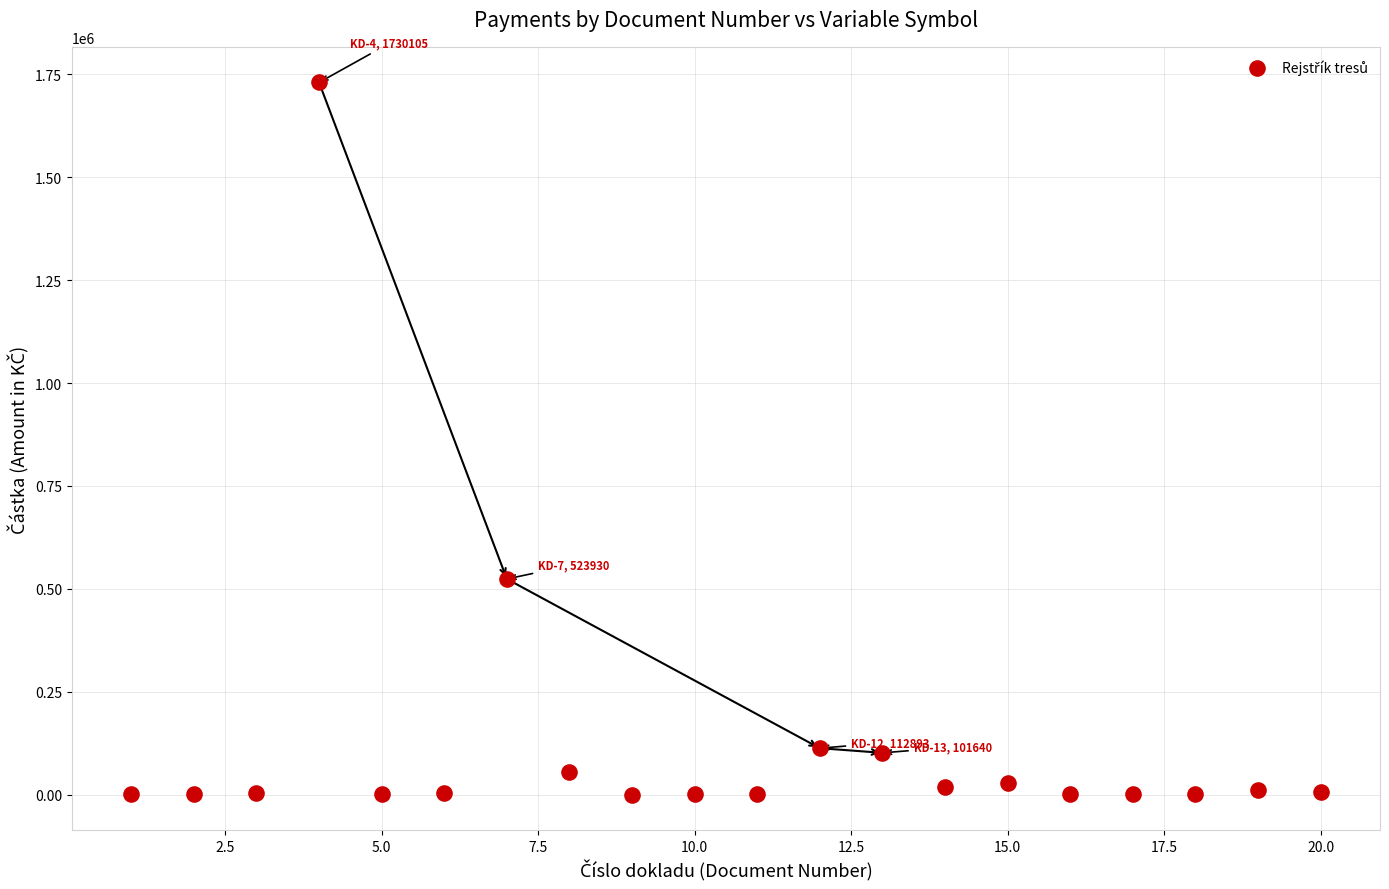

What Y value in the scatter plot is closest to 865027?

523930.0